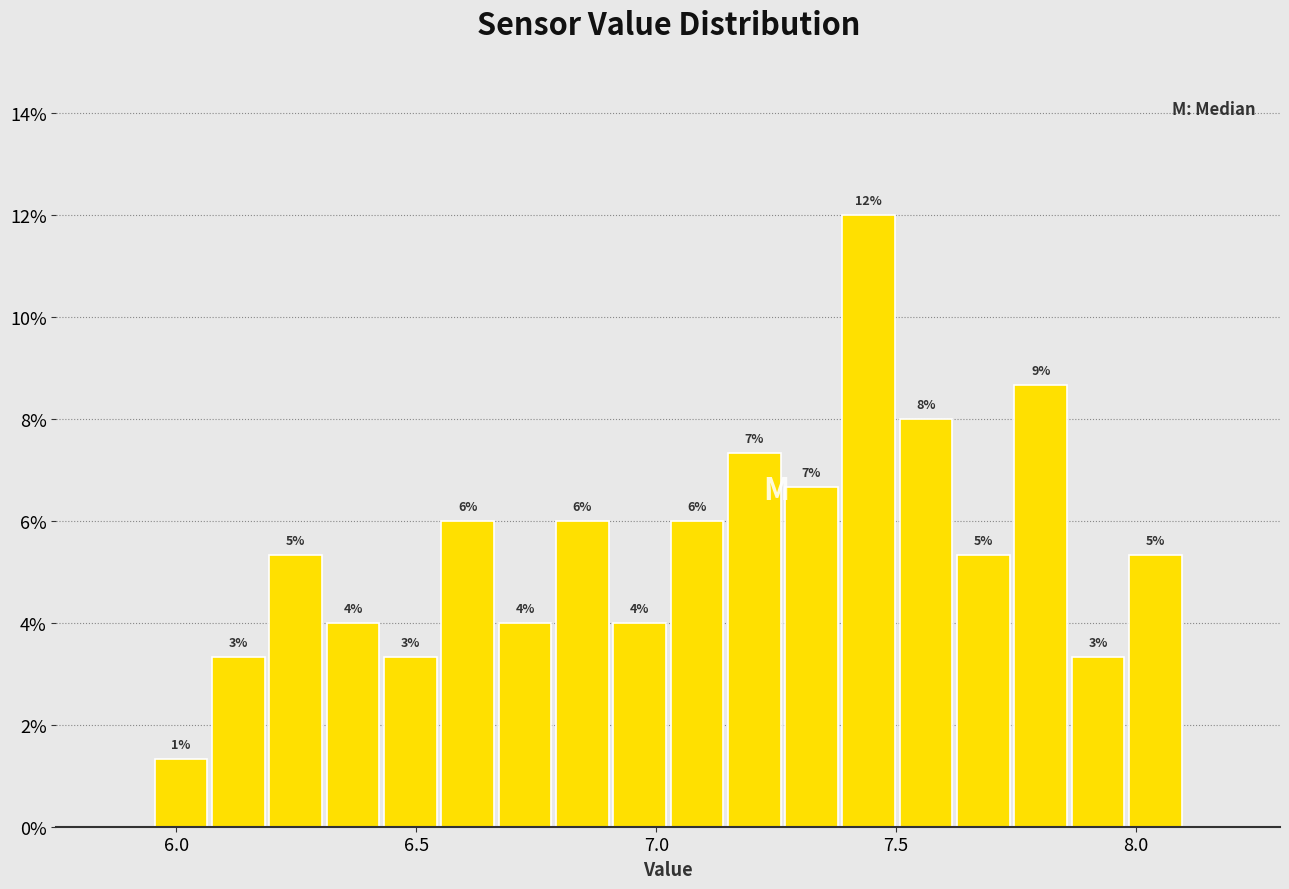

Read against the x-axis, roughly where is the centre of the tallest bar?

7.45